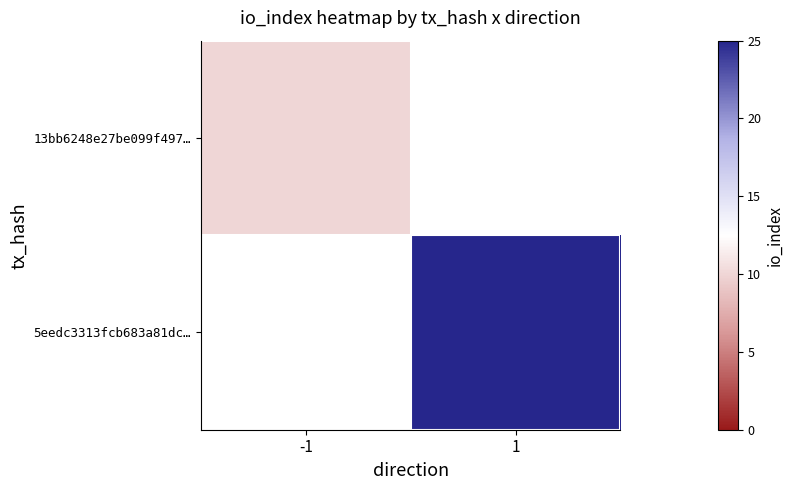

Rank the series at 1 from highest to lowest value.

13bb6248e27be099f497…, 5eedc3313fcb683a81dc…